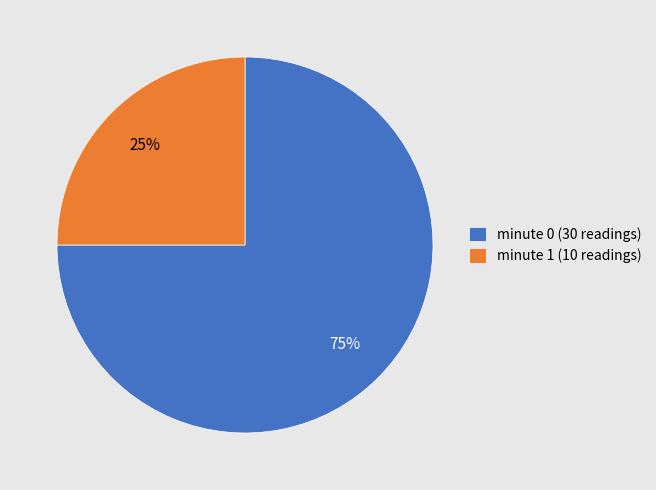

The minute 0 (30 readings) slice represents 68% of the pie. True or false?

False